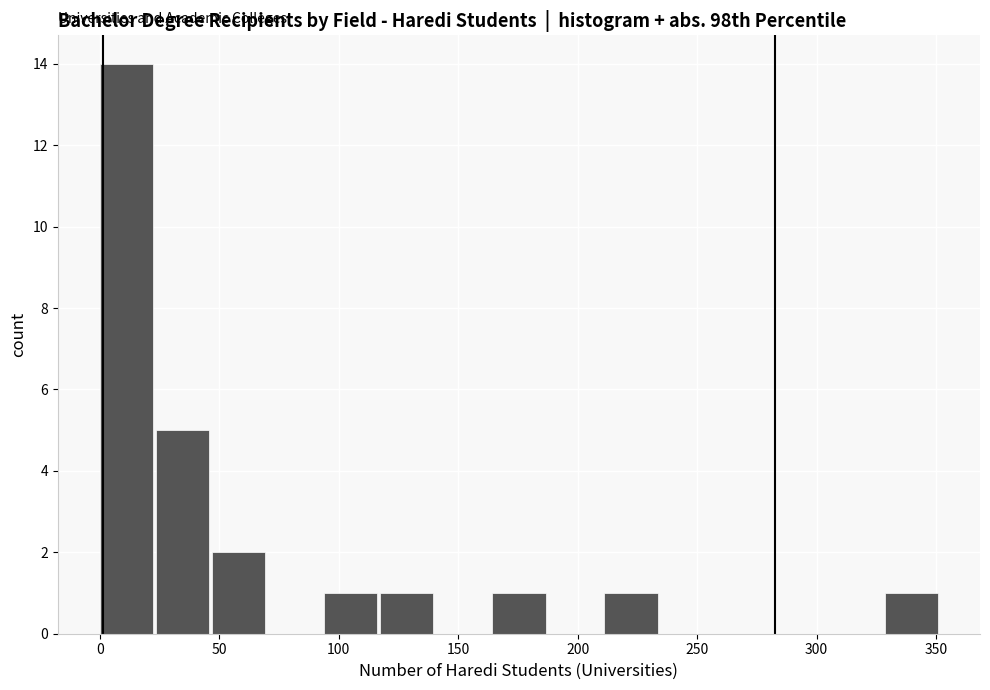

Reading left to right, transcribe this chart: for each bar, give the range it covers on the x-axis and its height. Neither the bar edges nor the heights are printed on the chart, so give them approximately, as read against the axes.

0 to 25: 14
25 to 45: 5
45 to 70: 2
70 to 95: 0
95 to 115: 1
115 to 140: 1
140 to 165: 0
165 to 190: 1
190 to 210: 0
210 to 235: 1
235 to 260: 0
260 to 280: 0
280 to 305: 0
305 to 330: 0
330 to 350: 1